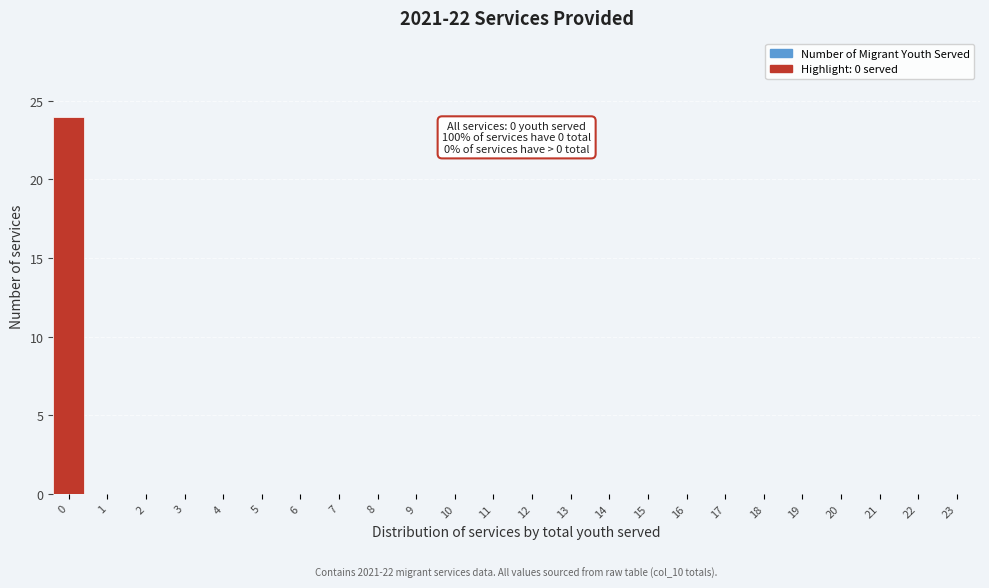

Reading left to right, what are all the values shown in this chart?

0=24	1=0	2=0	3=0	4=0	5=0	6=0	7=0	8=0	9=0	10=0	11=0	12=0	13=0	14=0	15=0	16=0	17=0	18=0	19=0	20=0	21=0	22=0	23=0